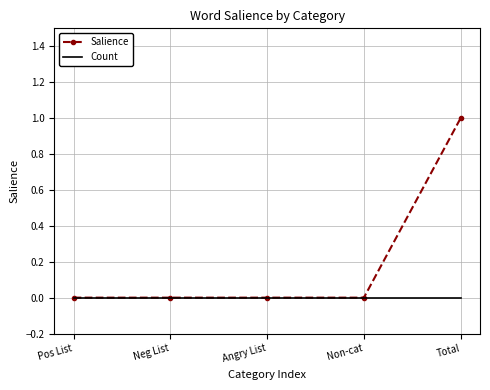

What position from the left is Total?

5